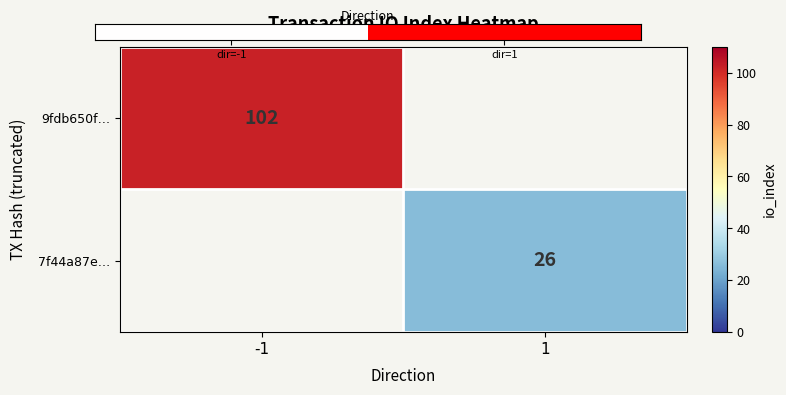

Is it true that 9fdb650f… equals 26 at -1?

False